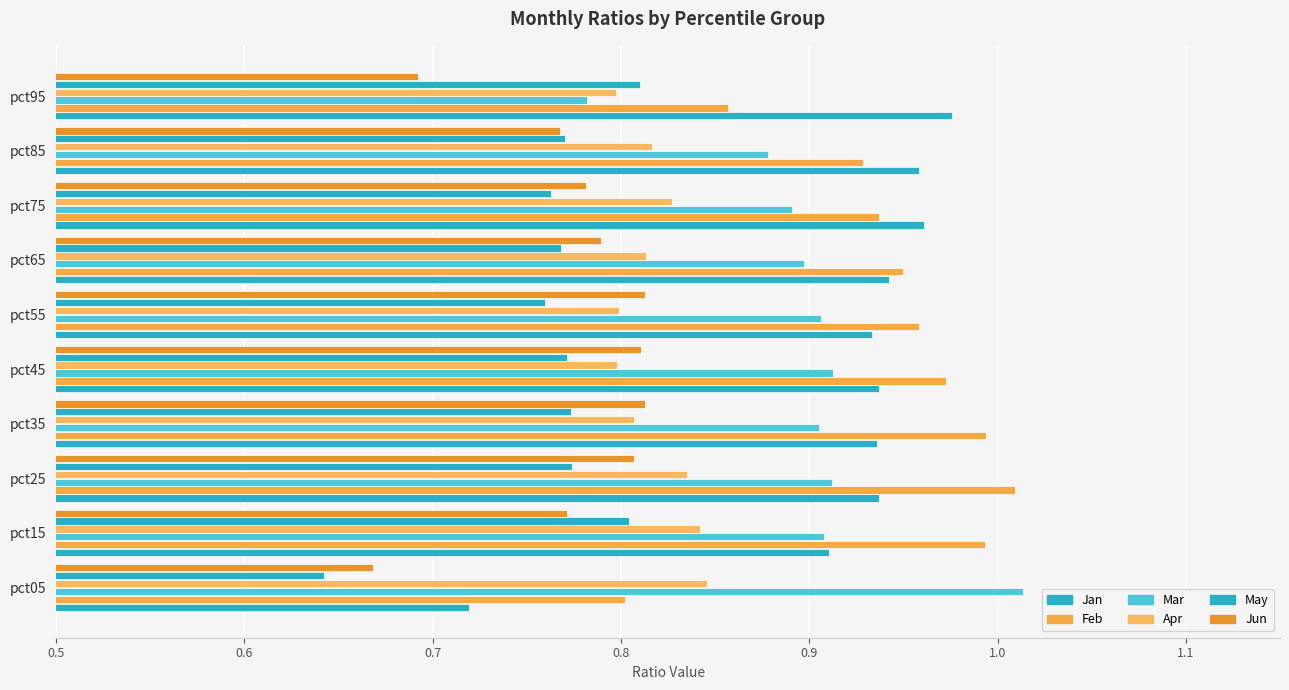

How many data points does each series have?

10